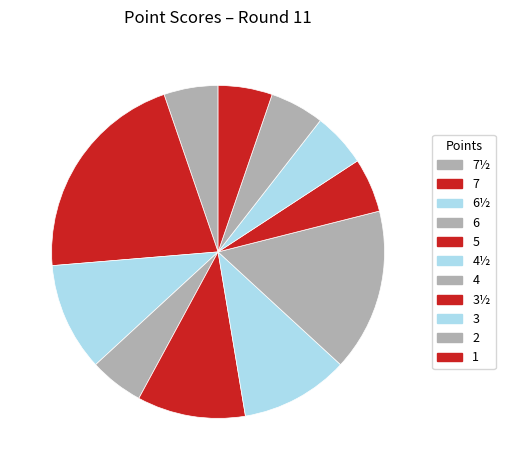

Does any single category account for the majority?

No